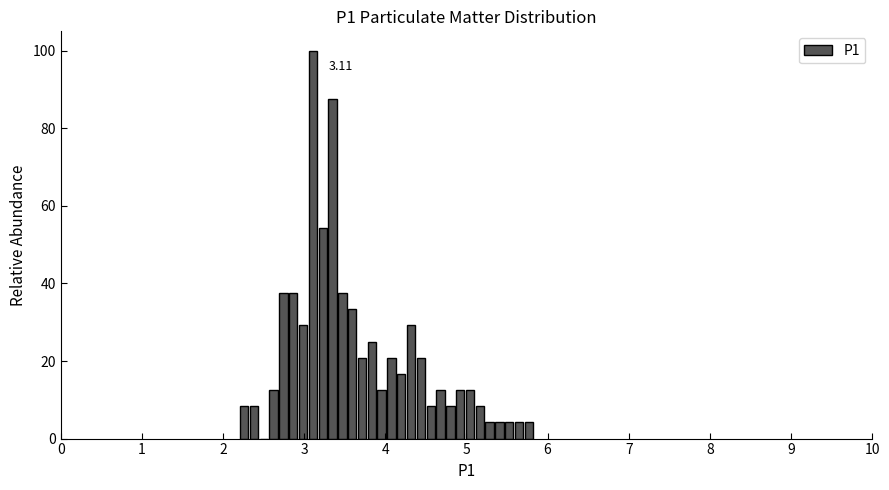

Read against the x-axis, roughly where is the centre of the tallest bar?

3.1